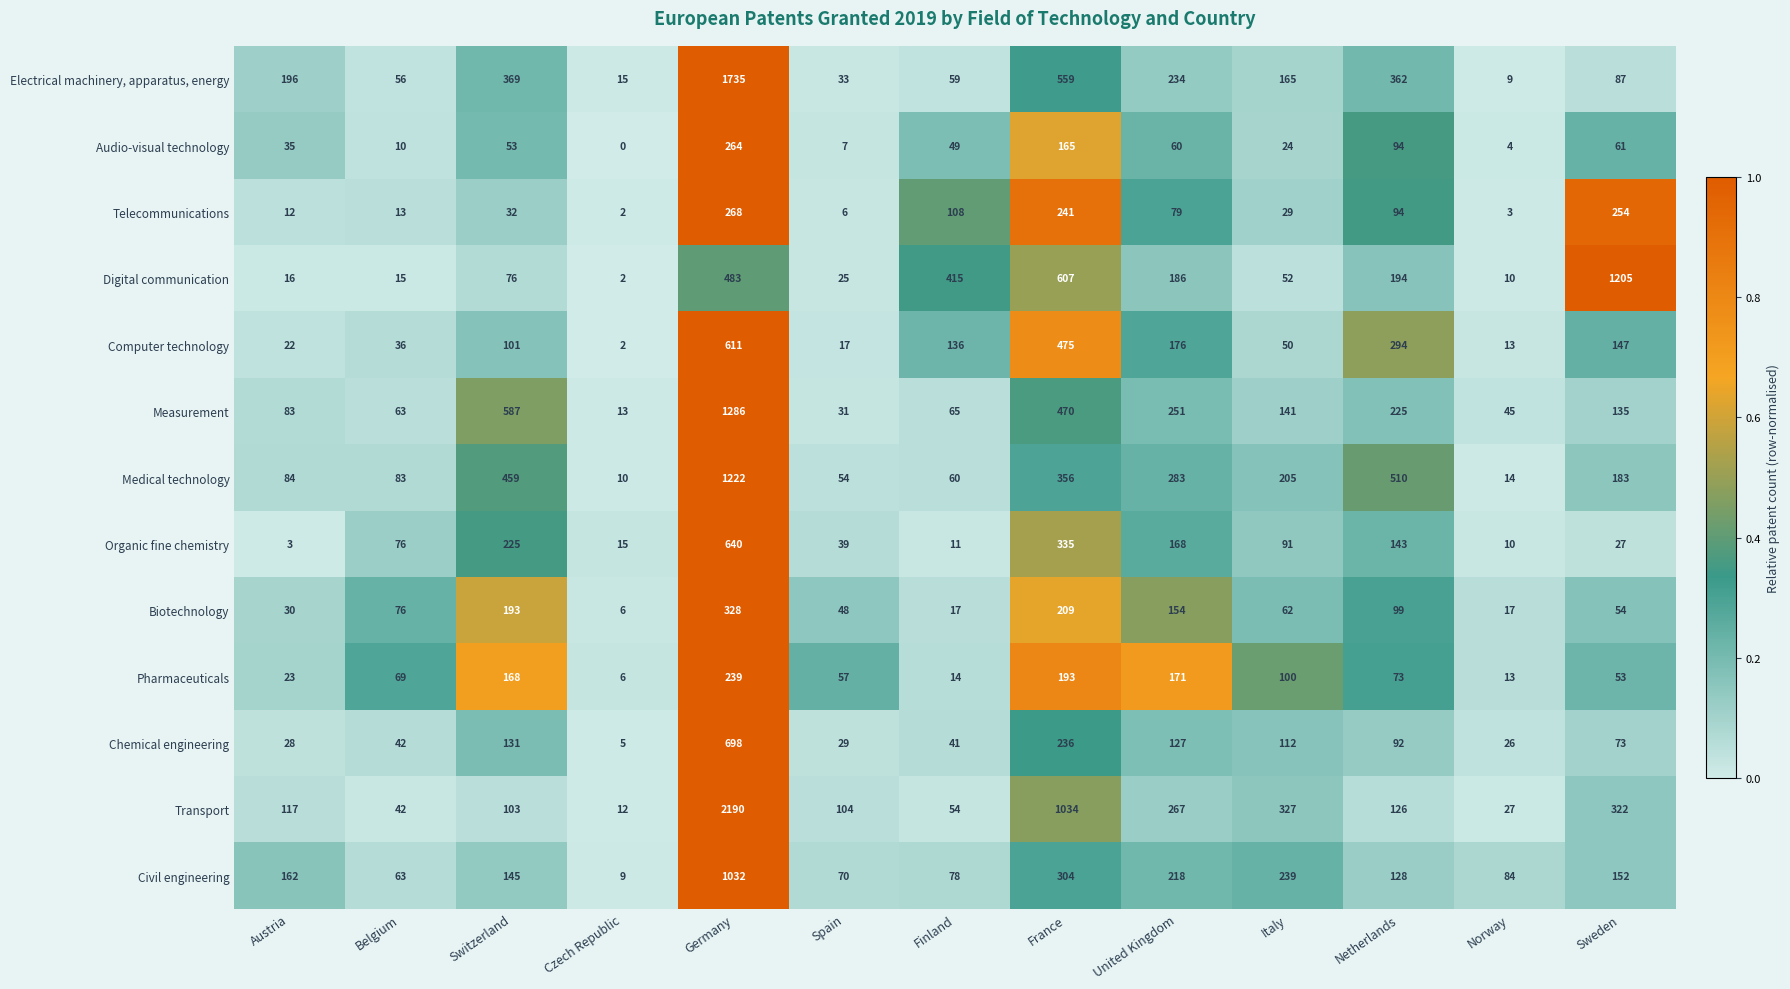

Which series has the widest spread of values?

Transport